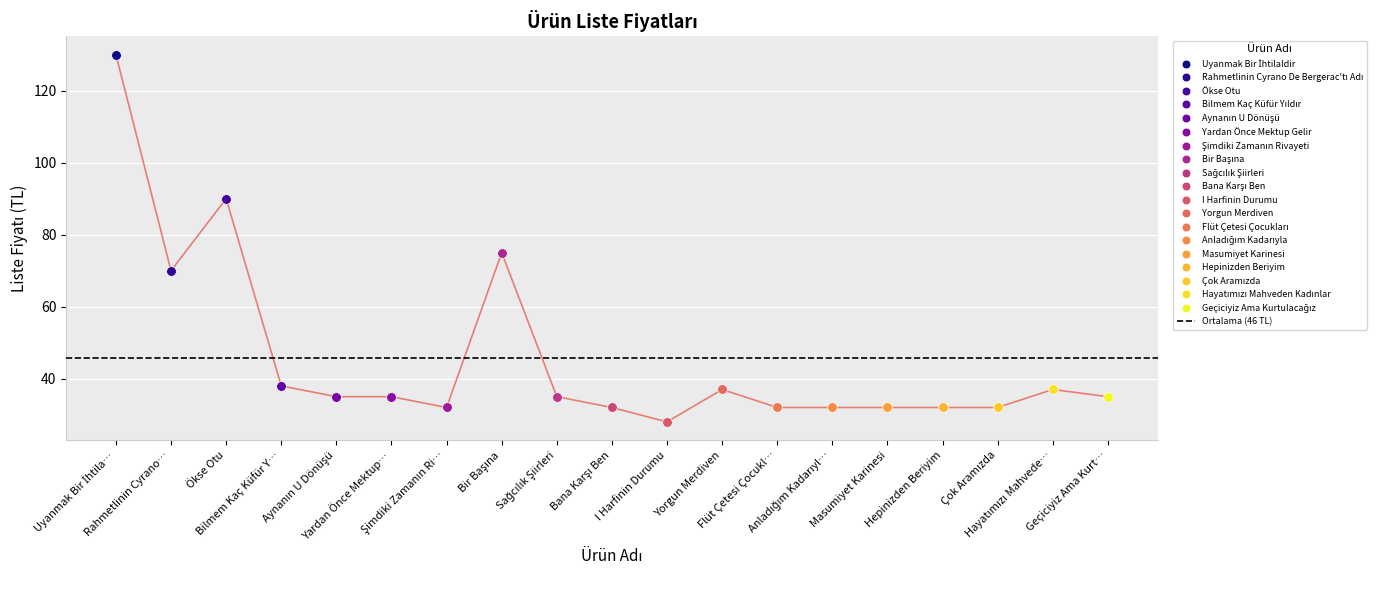

At which label does the data first exceed 35?

Uyanmak Bir İhtila…